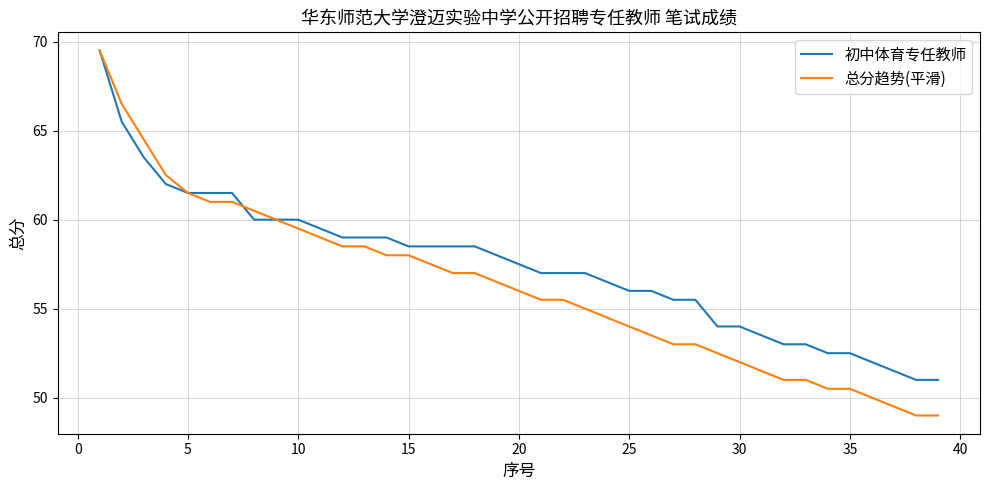

How many lines are shown in the chart?

2